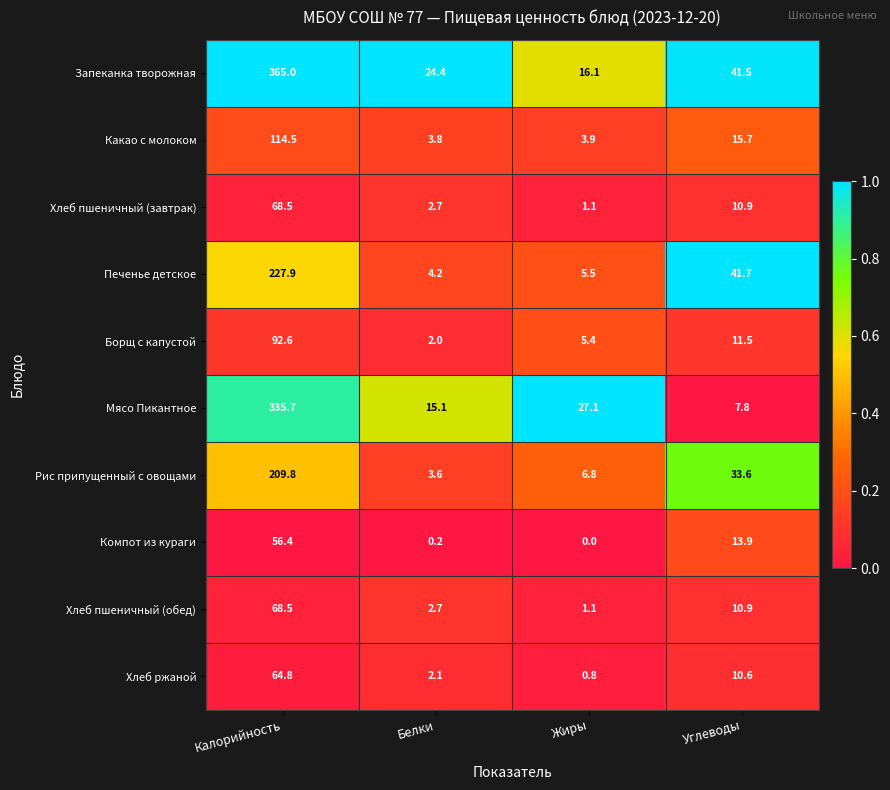

Which category has the highest value in the Компот из кураги series?

Калорийность